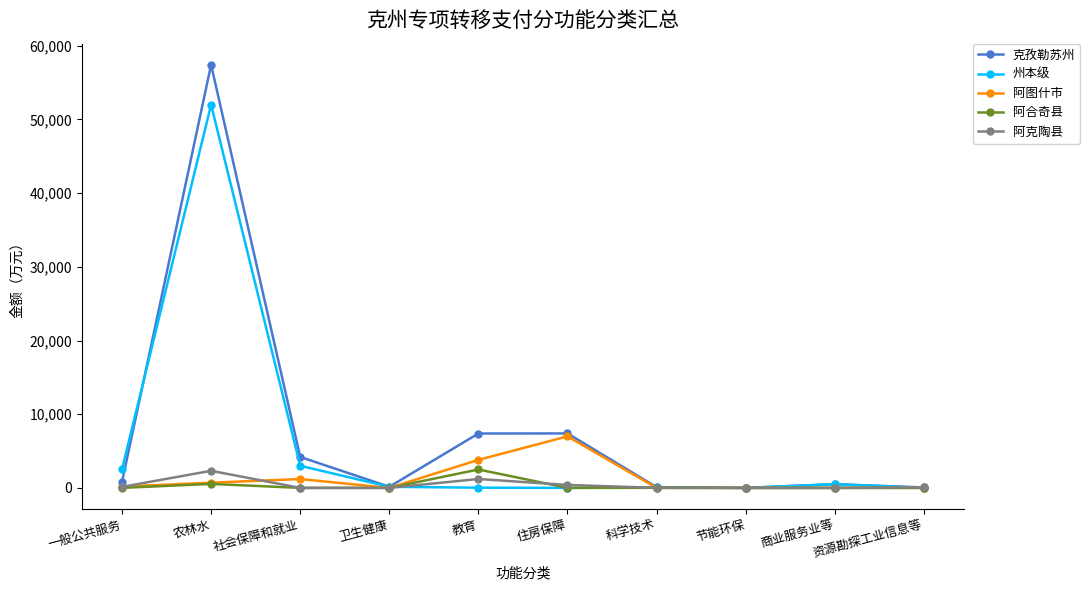

How many data points does each series have?

10